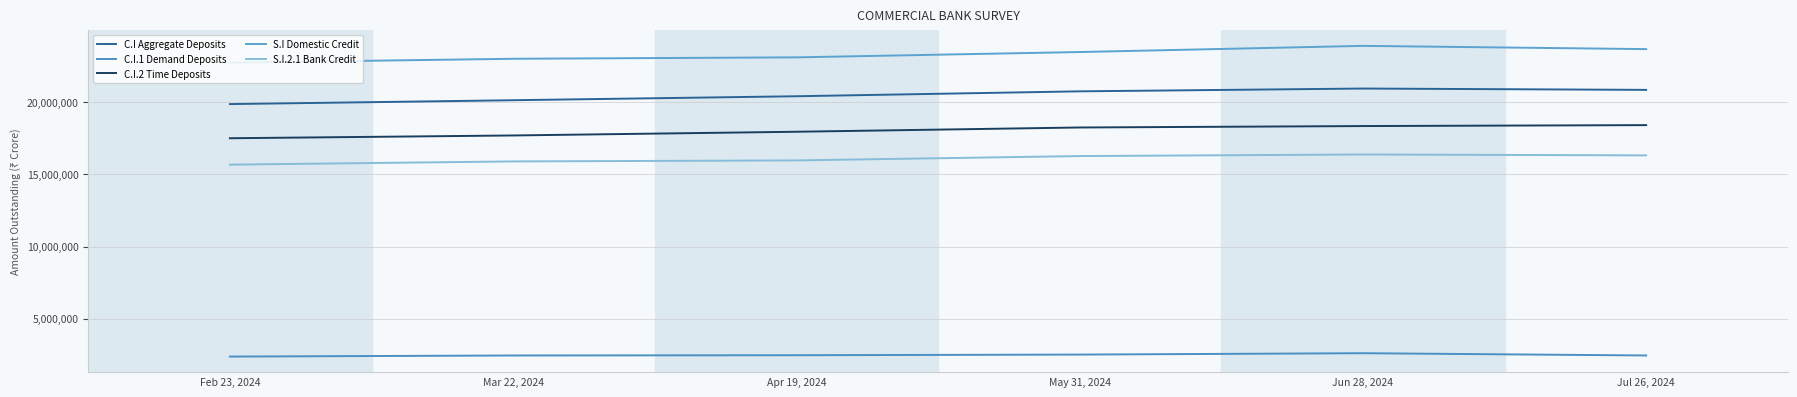

What is the greatest value displayed?

23914360